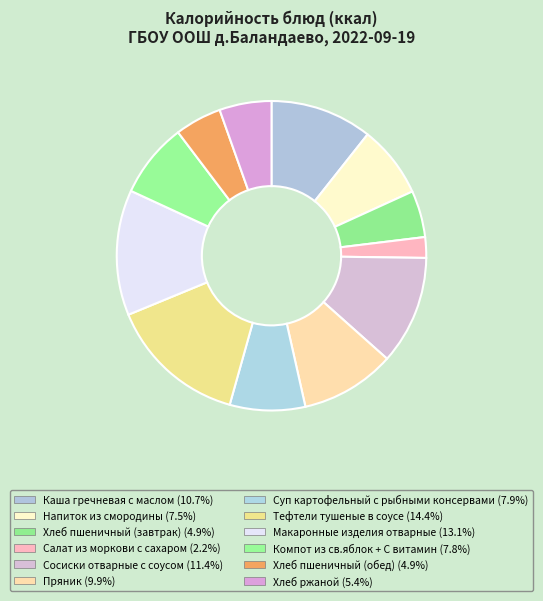

Count the number of slices in the pie.

12